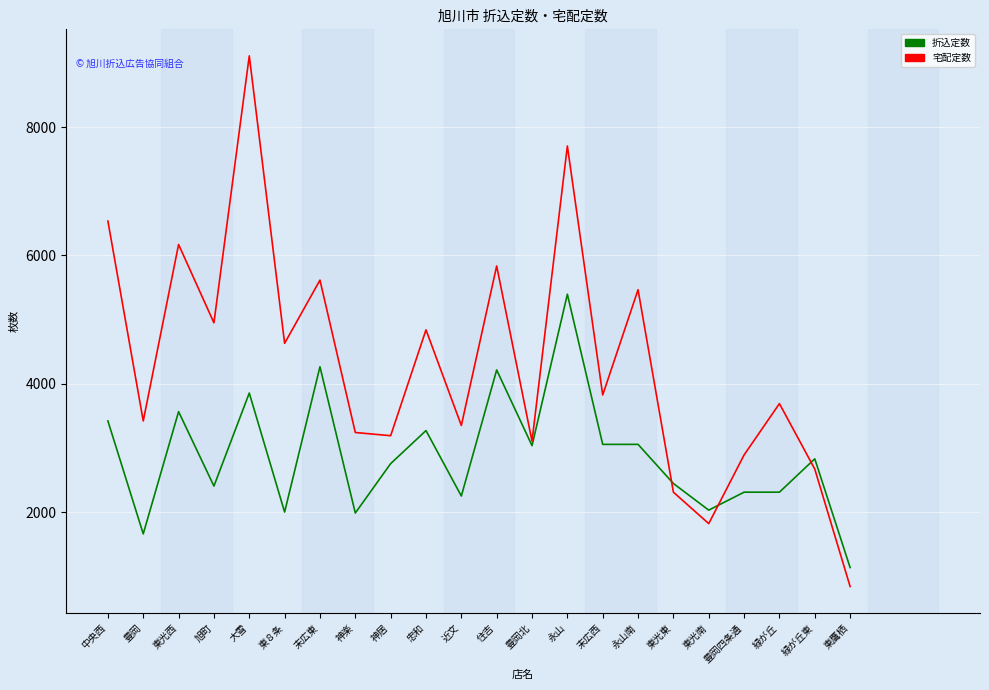

What is the difference between the second highest and minimum values in the 折込定数 series?

3130